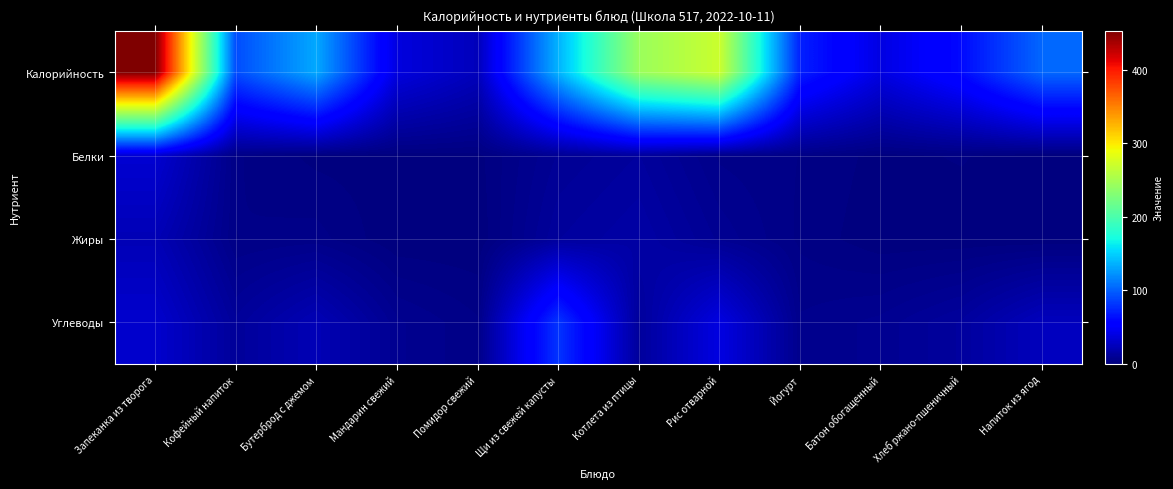

What is the difference between the highest and lowest values at Хлеб ржано-пшеничный?

60.9